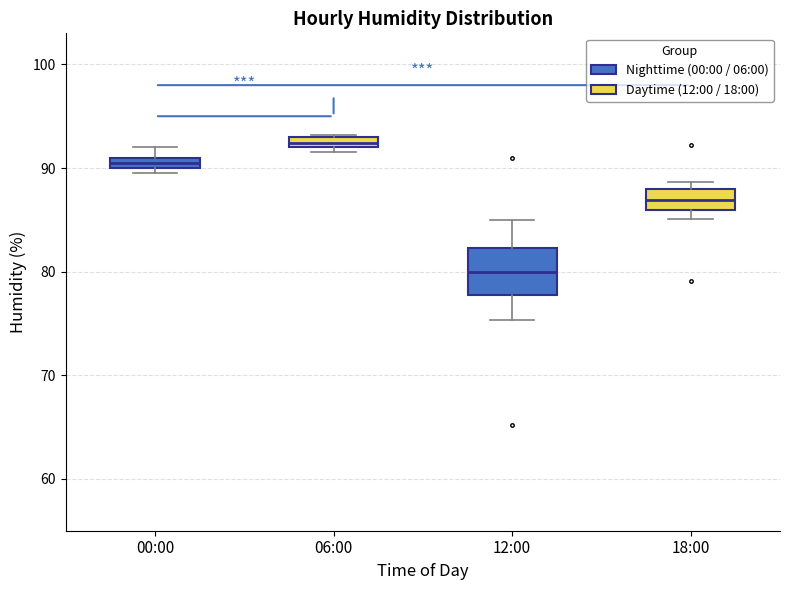

Comparing the boxes themselves (not the whiskers), which one is the tallest?

12:00